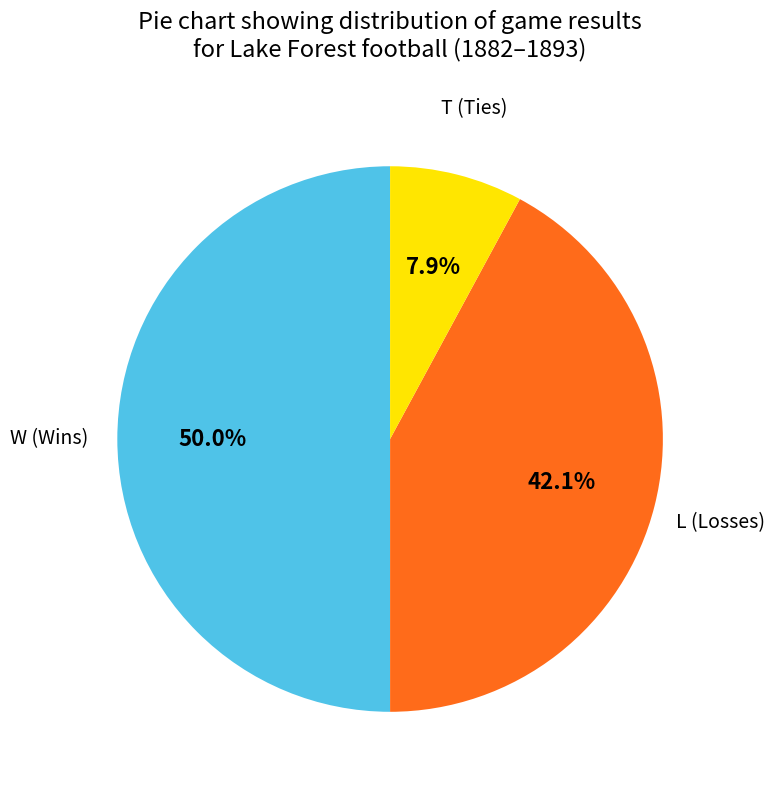

How many slices are in this pie chart?

3